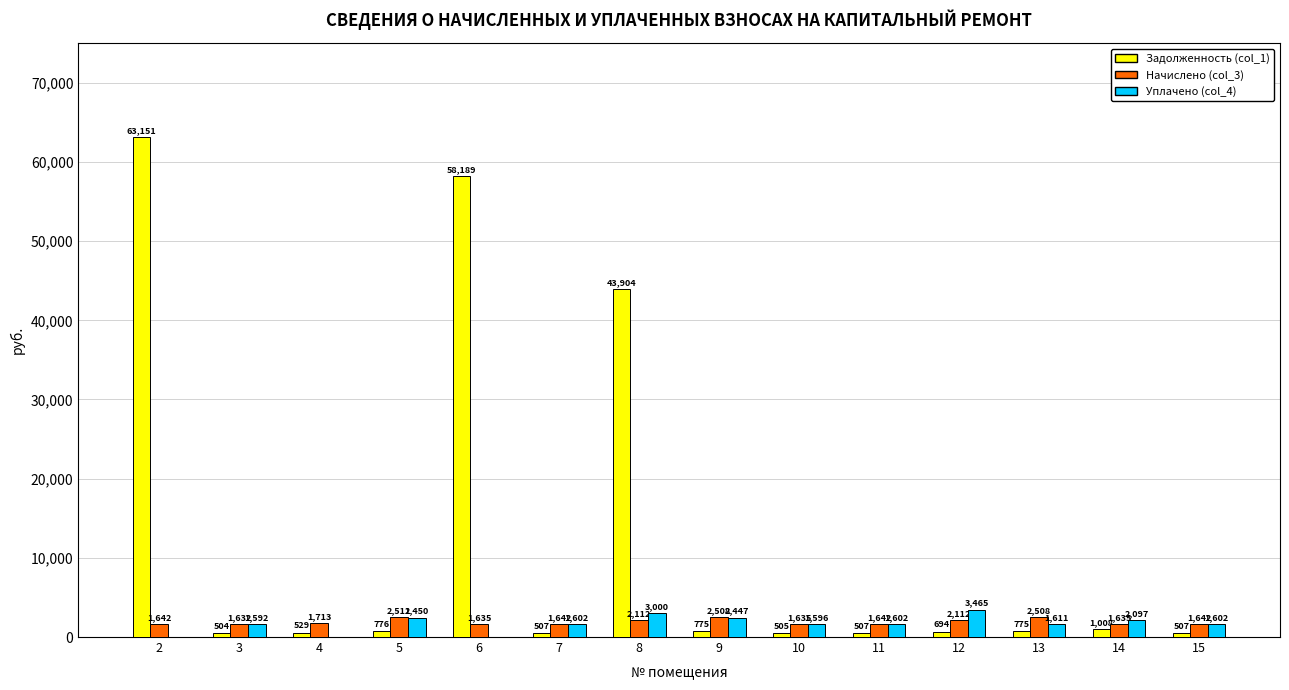

Is it true that Задолженность (col_1) equals 43904.4 at 8?

True